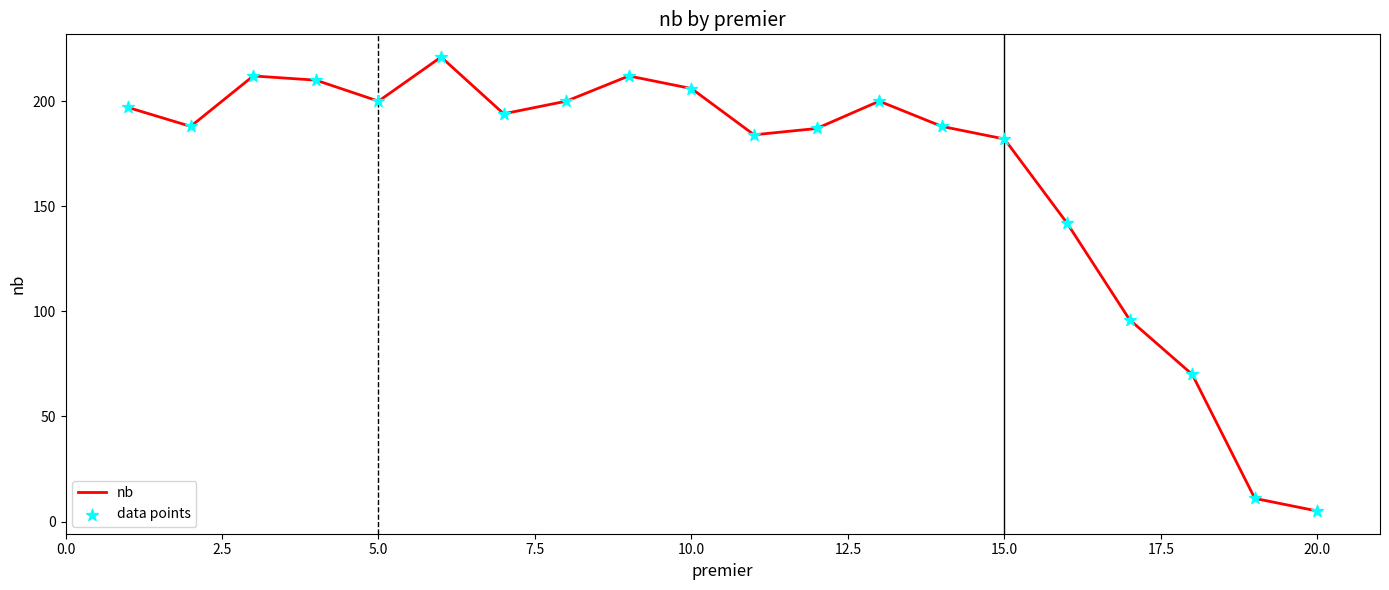

What is the smallest value displayed?

5